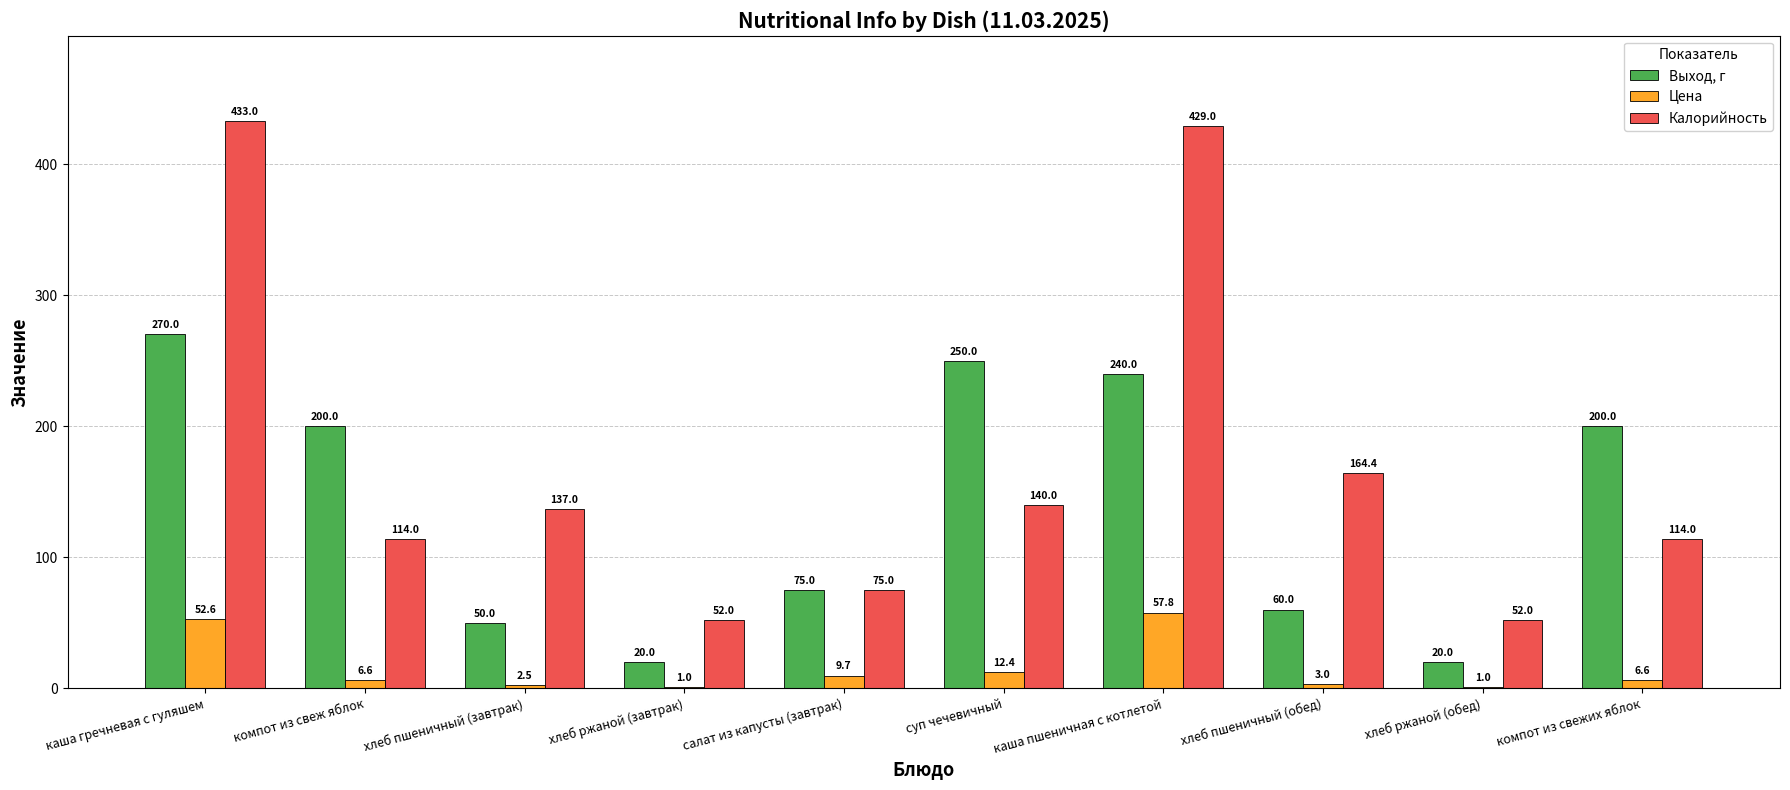

Are the bars horizontal?

No